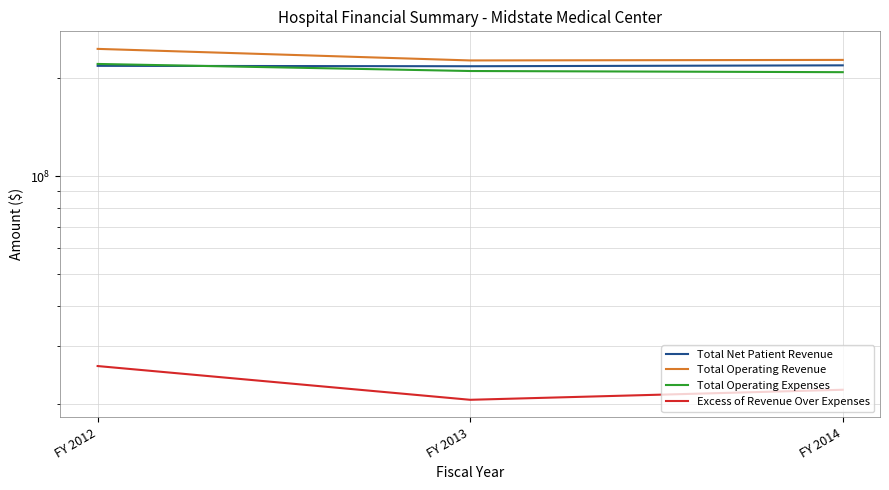

At how many categories does at least one series exceed 182720169?

3